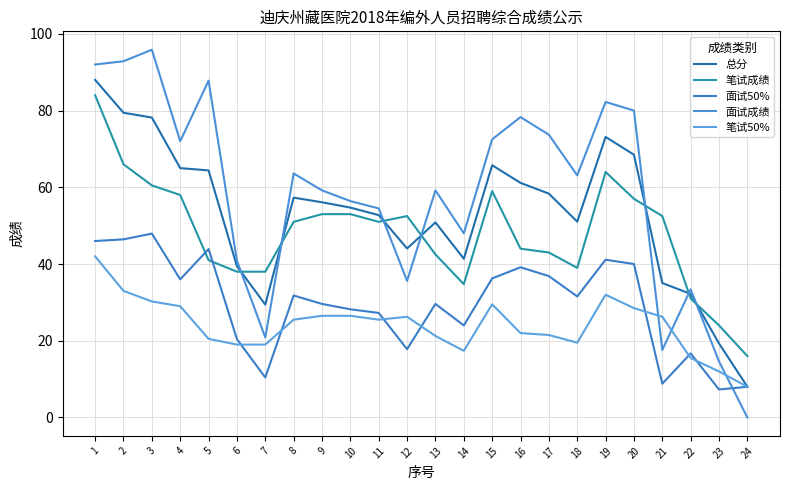

Where is the first local minimum for 面试50%?

4